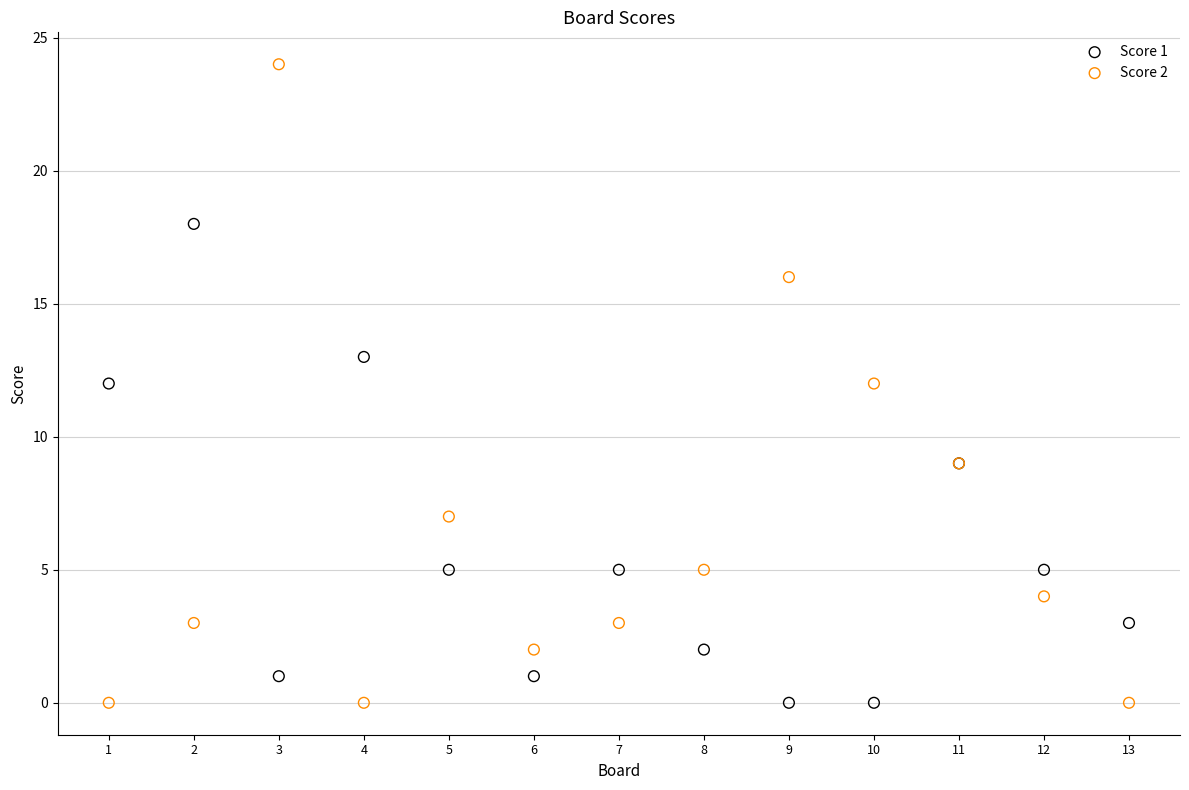

Which series has the largest Y range (max minus min)?

Score 2